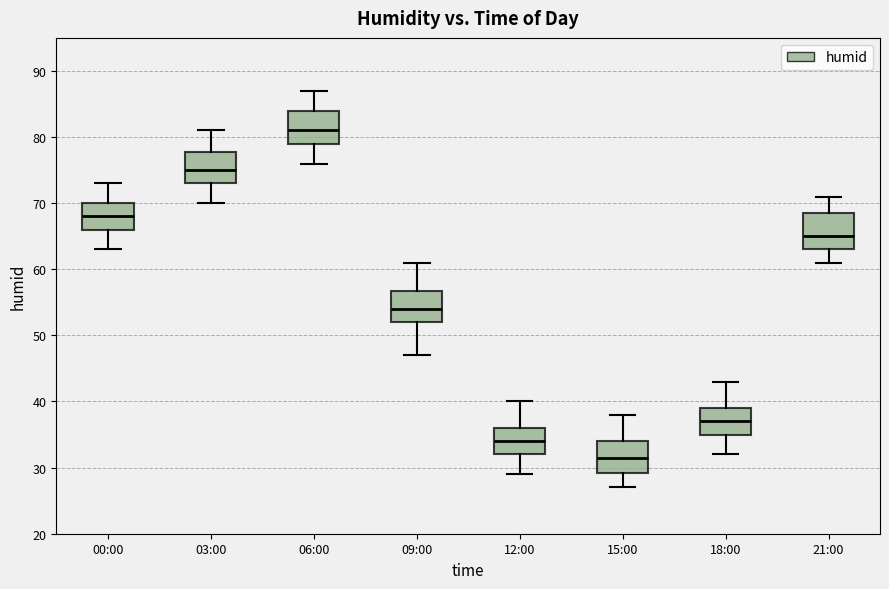

Reading left to right, transcribe this box plot: for each box, give where its median line is, the range the box spans, and where its two whiskers end, as read against the y-axis. The values are not printed on the chart, so give them approximately, as read against the axis.

00:00: median 68, box 66 to 70, whiskers 63 to 73
03:00: median 75, box 73 to 78, whiskers 70 to 81
06:00: median 81, box 79 to 84, whiskers 76 to 87
09:00: median 54, box 52 to 57, whiskers 47 to 61
12:00: median 34, box 32 to 36, whiskers 29 to 40
15:00: median 32, box 29 to 34, whiskers 27 to 38
18:00: median 37, box 35 to 39, whiskers 32 to 43
21:00: median 65, box 63 to 69, whiskers 61 to 71